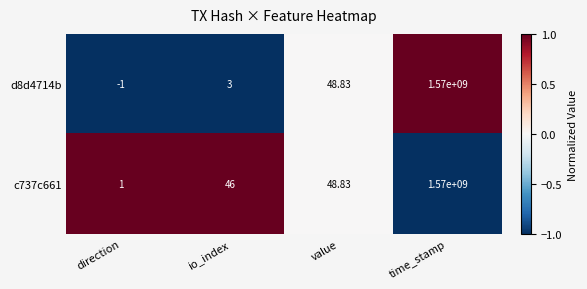

At which category is the sum across all series the highest?

time_stamp